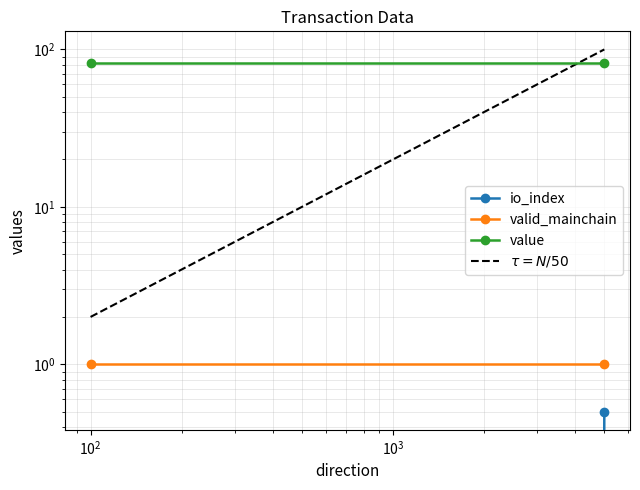

What is the difference between the maximum and minimum values in the io_index series?

0.5